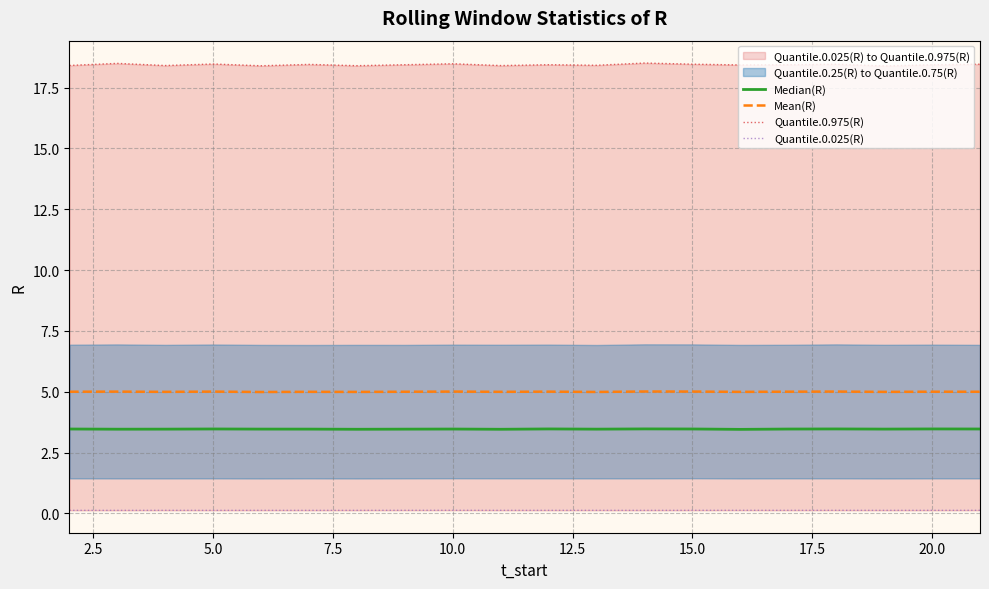

The Mean(R) series shows 5.0 at 20.0. True or false?

True